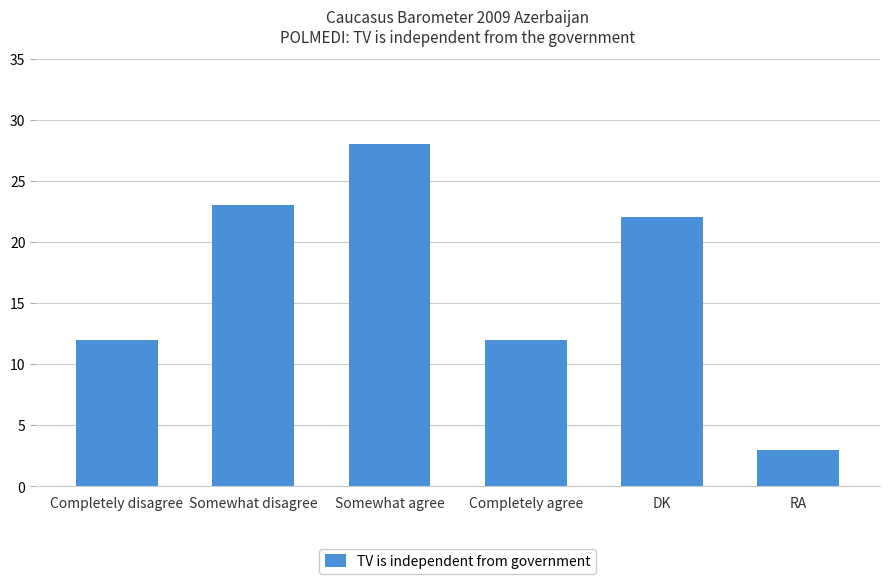

Between Completely agree and Somewhat agree, which is larger?

Somewhat agree